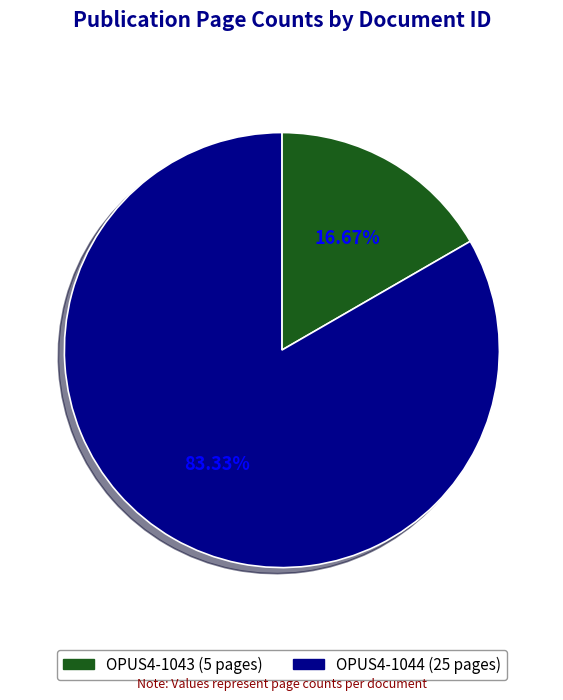

Which has a higher value, OPUS4-1044 or OPUS4-1043?

OPUS4-1044